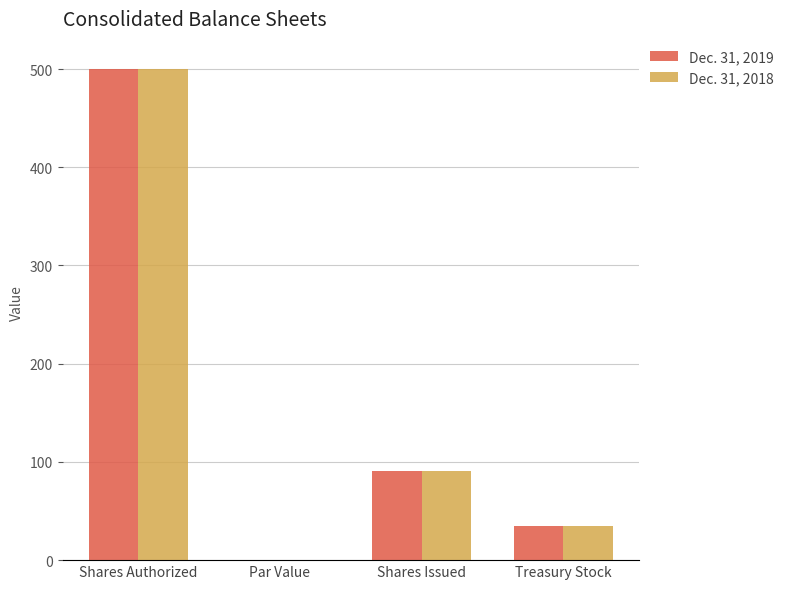

Where does the Dec. 31, 2019 series first go above 90?

Shares Authorized